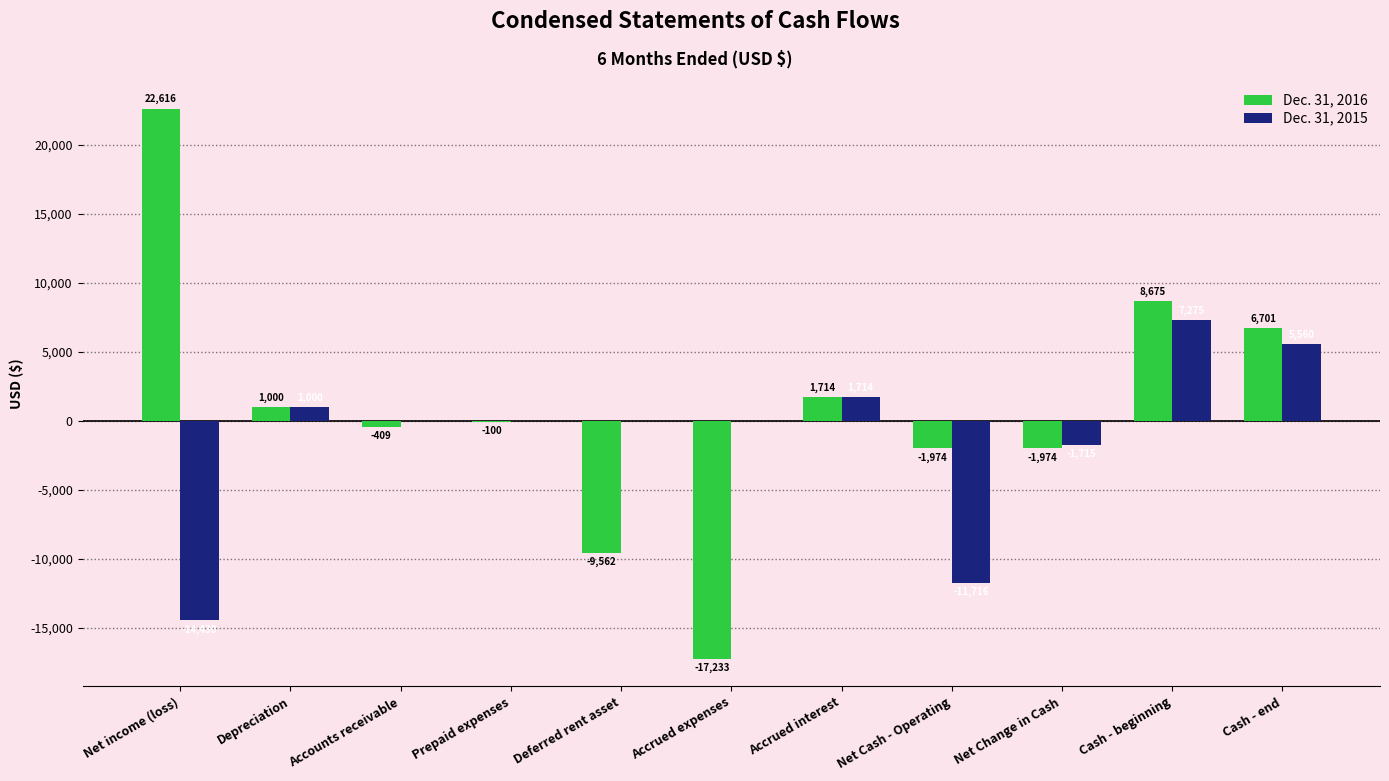

Between Prepaid expenses and Cash - end, which series saw the biggest shift?

Dec. 31, 2016